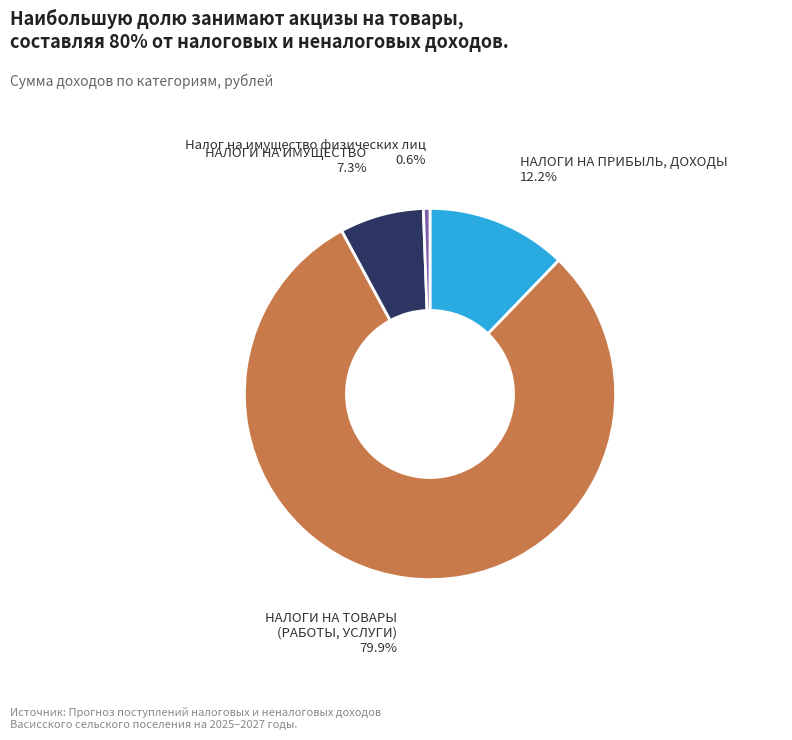

Does any single category account for the majority?

Yes